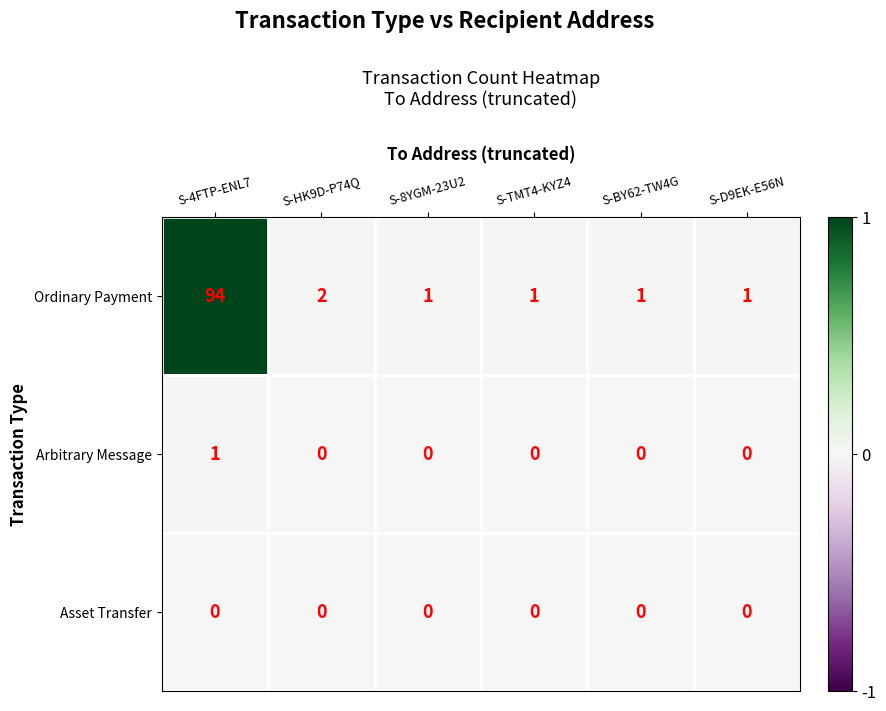

How many categories are shown in the chart?

6